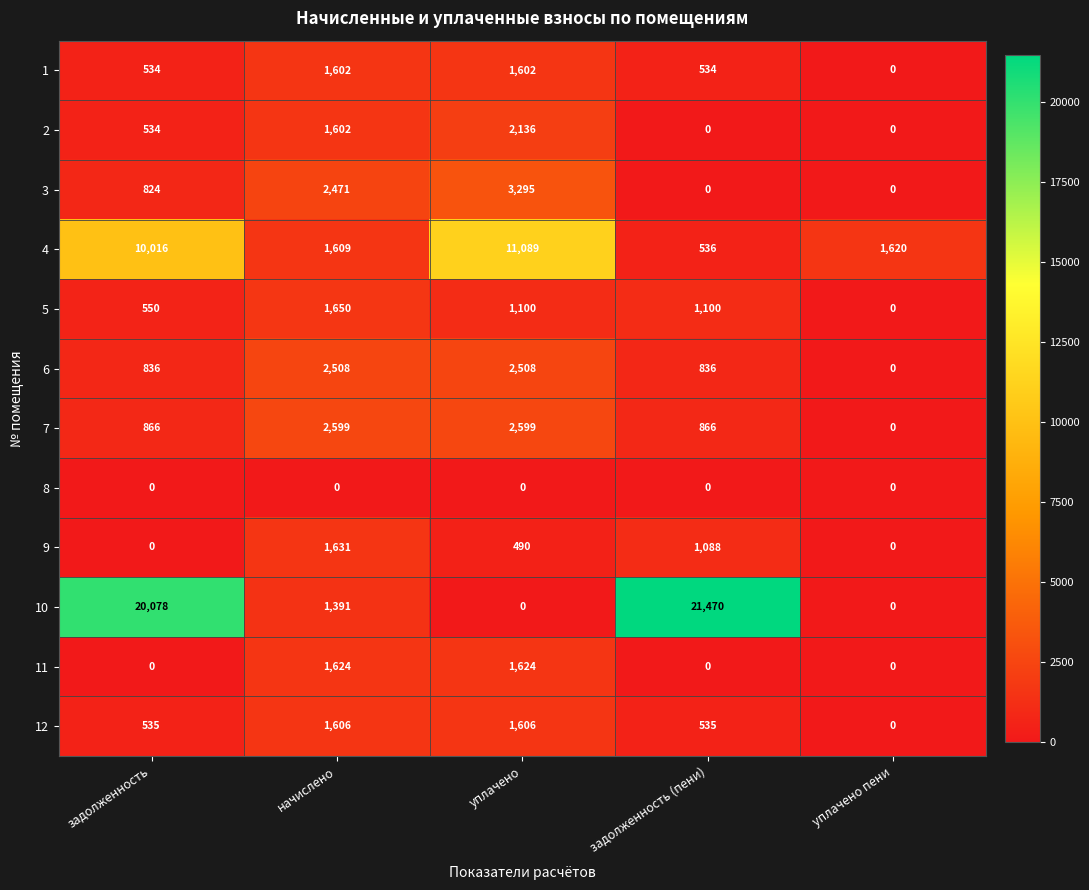

How many data points in 10 are less than 1391?

2